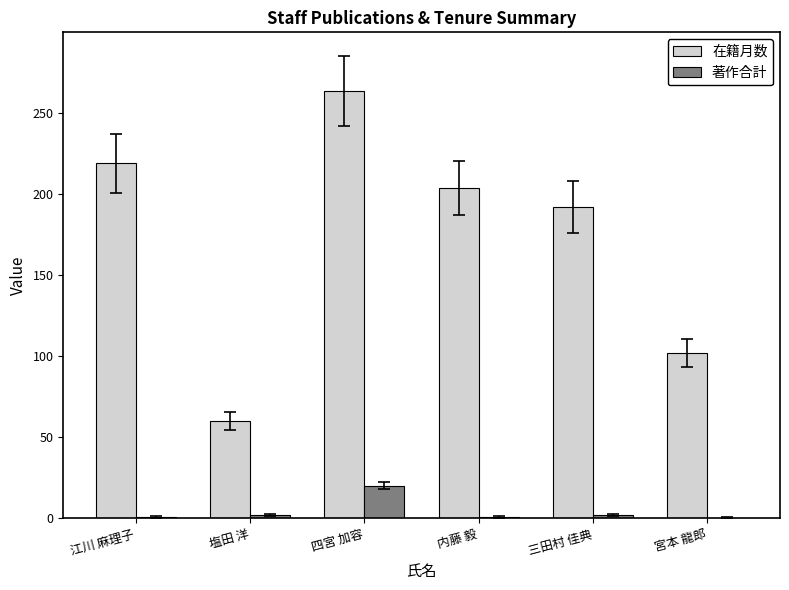

How many series are shown in this chart?

2